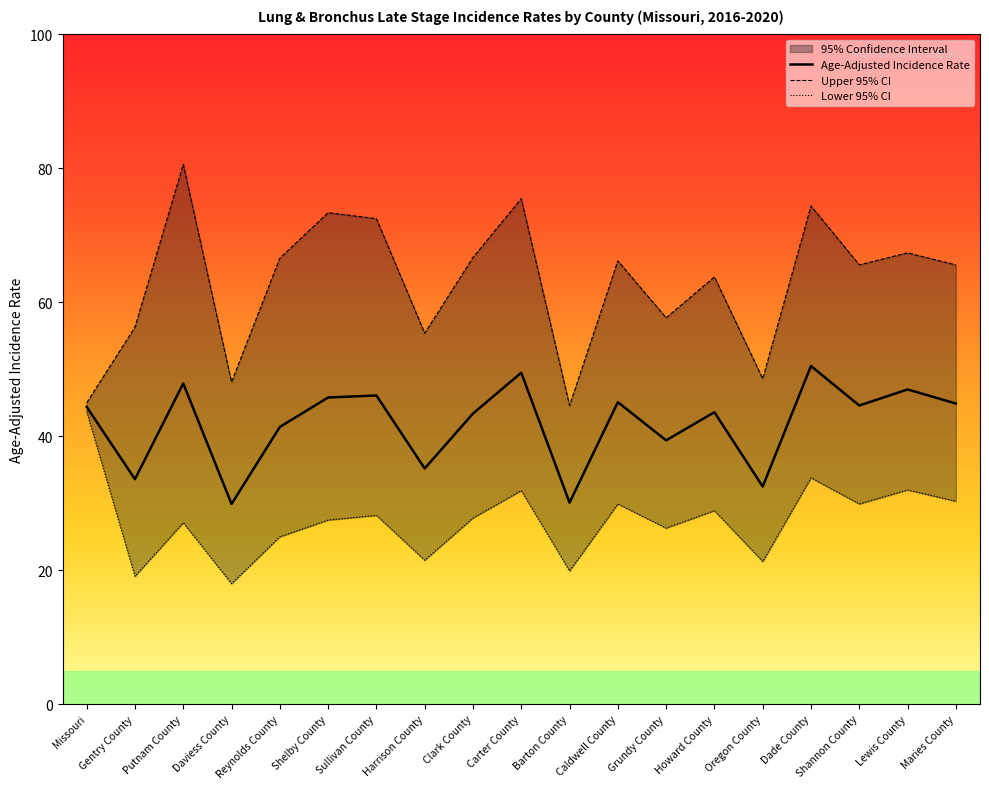

True or false: Upper 95% CI and Age-Adjusted Incidence Rate cross at least once.

False